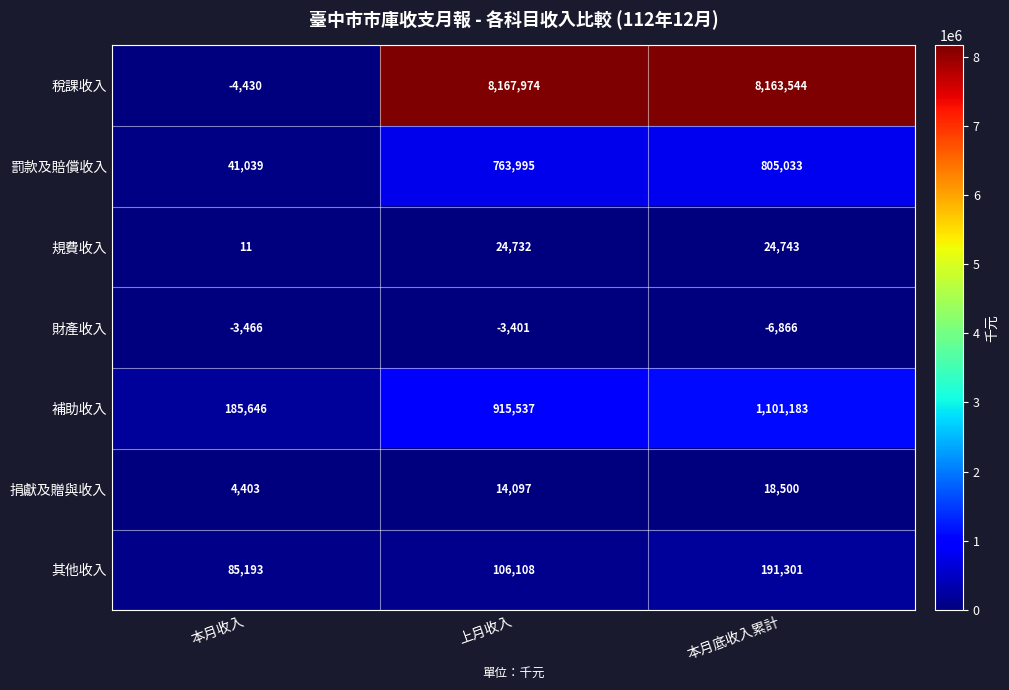

What is the minimum value shown in the chart?

-6866